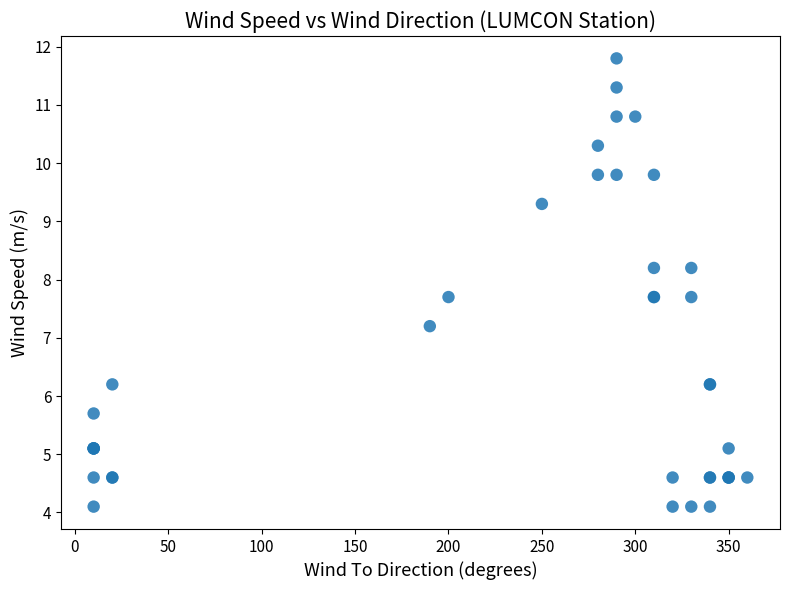

What Y value in the scatter plot is closest to 7?

7.2